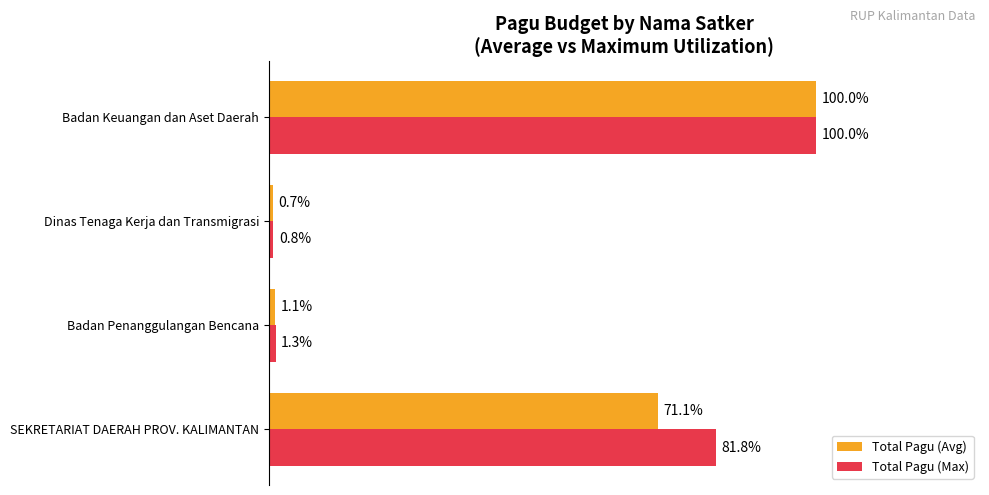

Which series has the largest range (max minus min)?

Total Pagu (Avg)